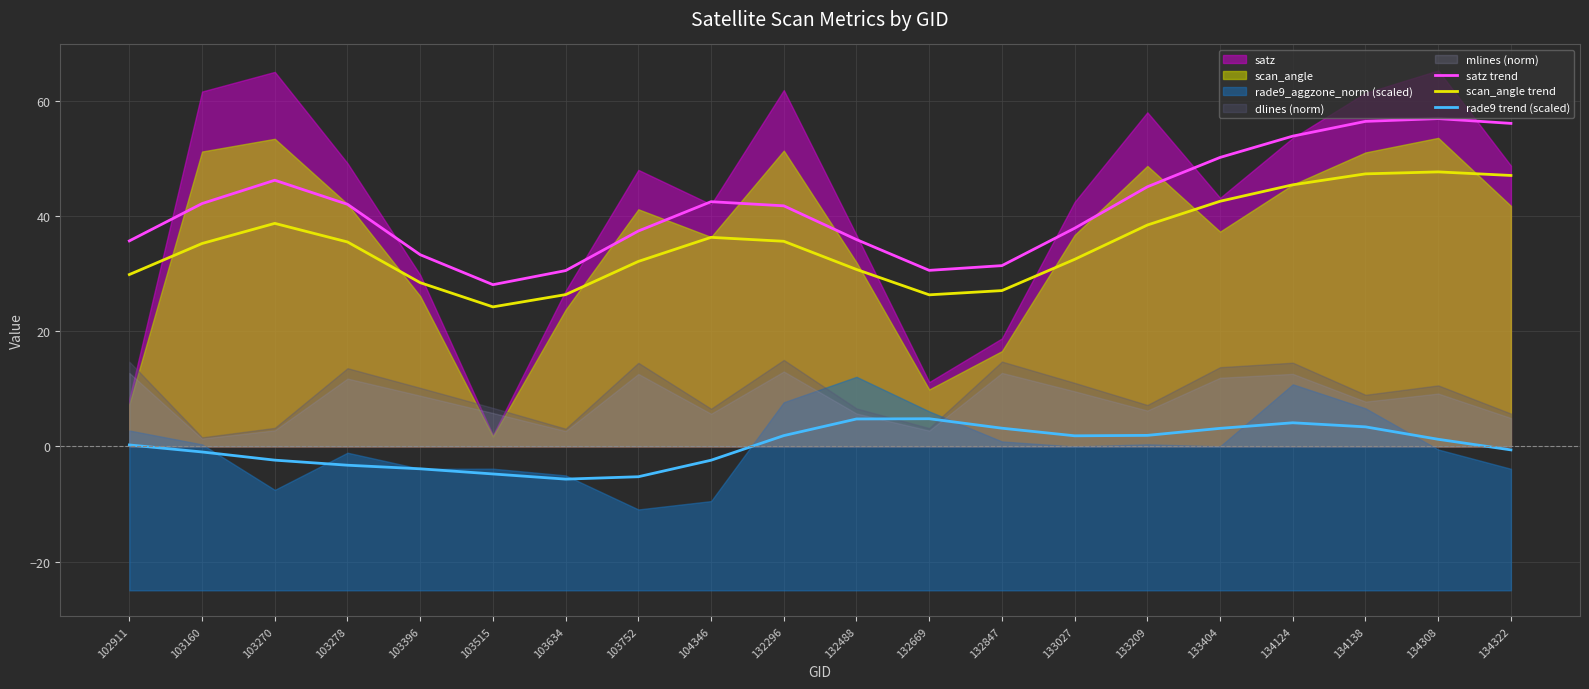

At which label does rade9 trend (scaled) reach its peak?

132669